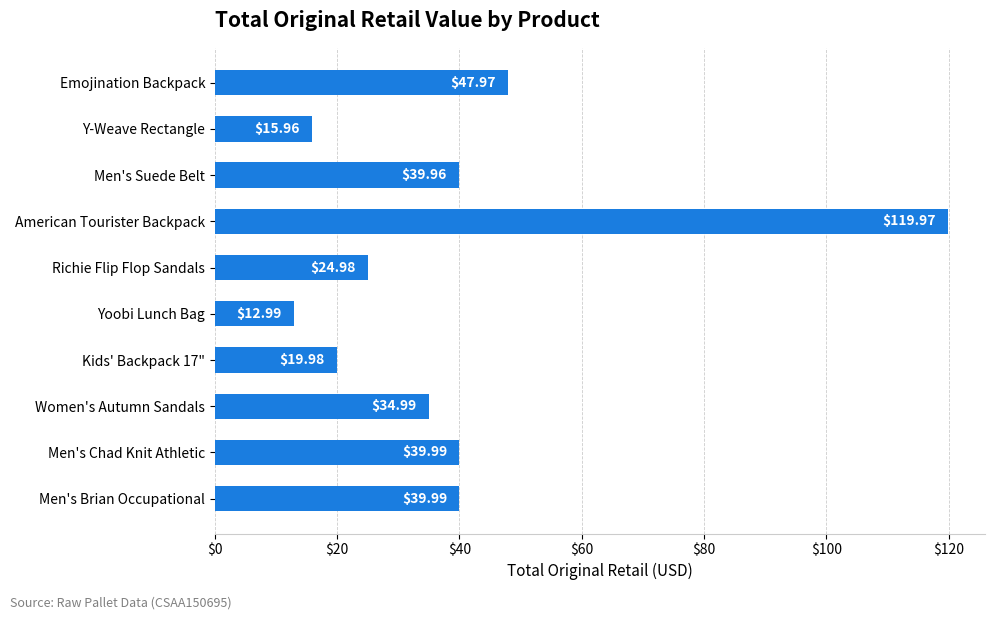

Approximately how many times larger is the value at Yoobi Lunch Bag compared to Men's Chad Knit Athletic?

0.3